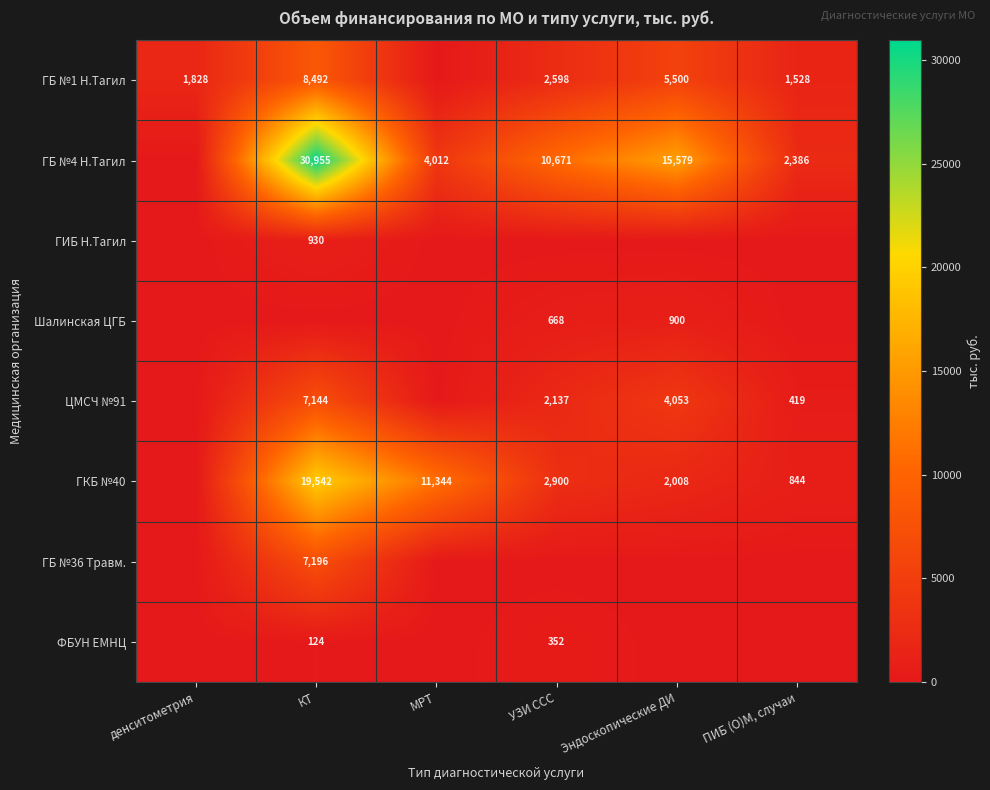

What is the sum of the ГБ №4 Н.Тагил values at ПИБ (О)М, случаи and МРТ?

6398